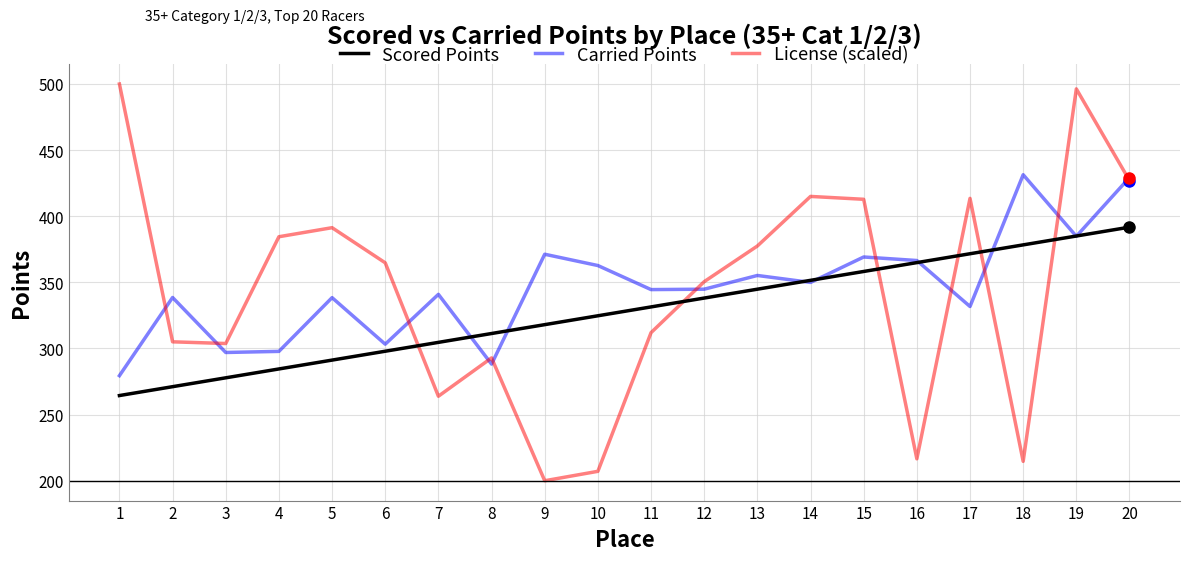

Rank the series by their average value, from lowest to highest.

Scored Points, License (scaled), Carried Points